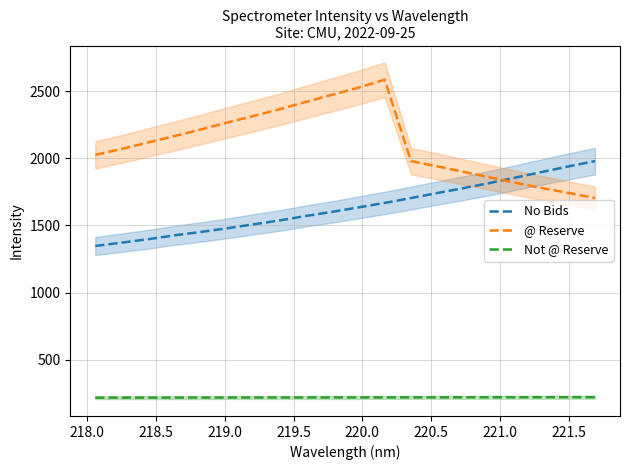

What is the minimum value for No Bids?

1347.1